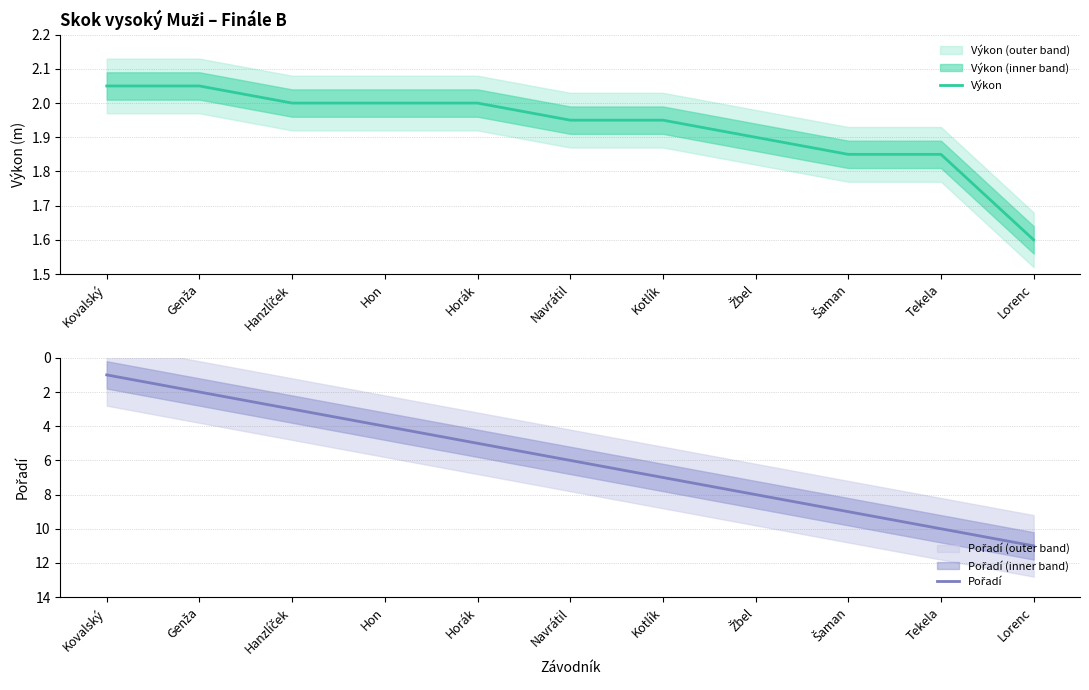

Does the chart have visible grid lines?

Yes